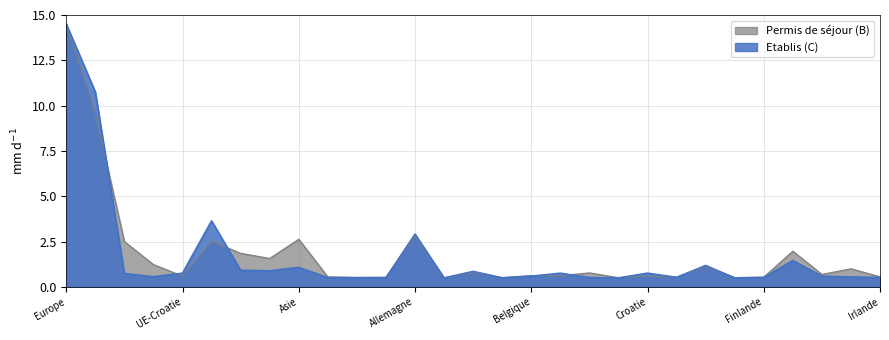

What is the label of the 4th point from the right?

France